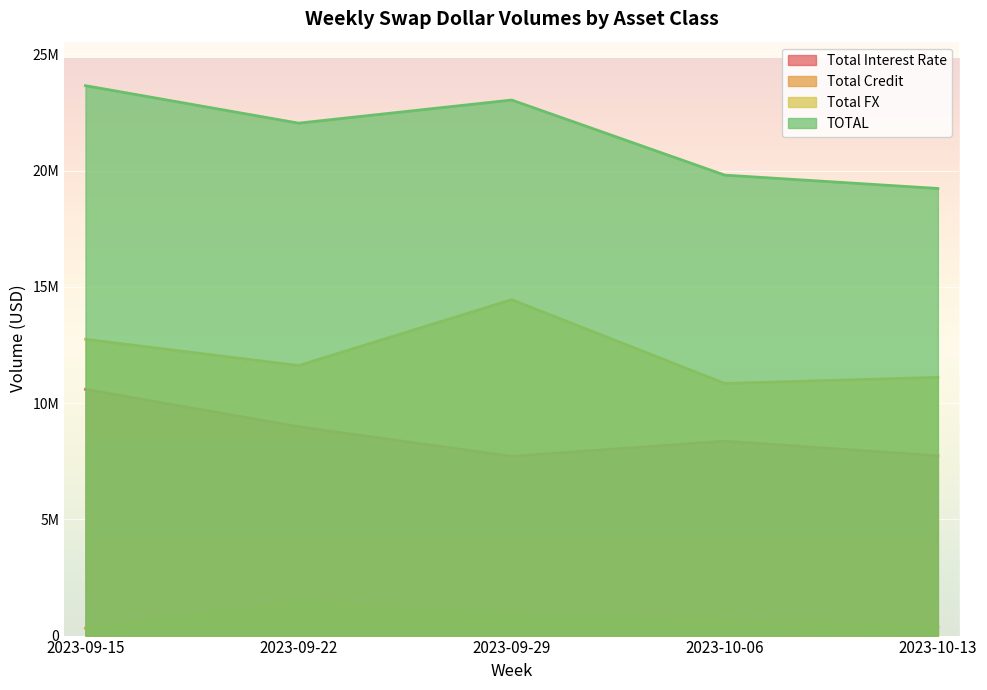

List the series in order of their overall mean, highest first.

TOTAL, Total FX, Total Interest Rate, Total Credit